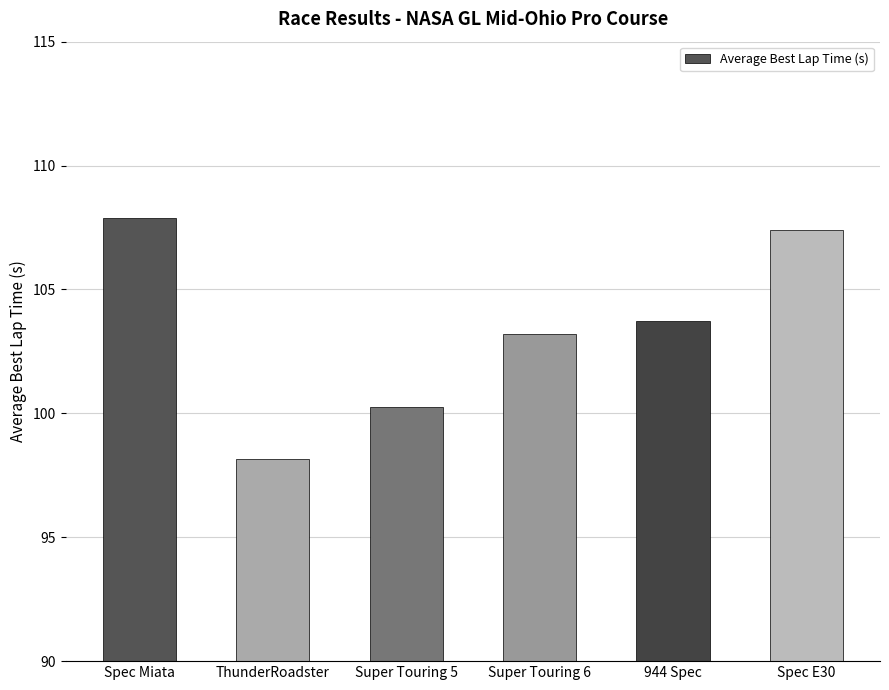

Rank the categories by value from highest to lowest.

Spec Miata, Spec E30, 944 Spec, Super Touring 6, Super Touring 5, ThunderRoadster